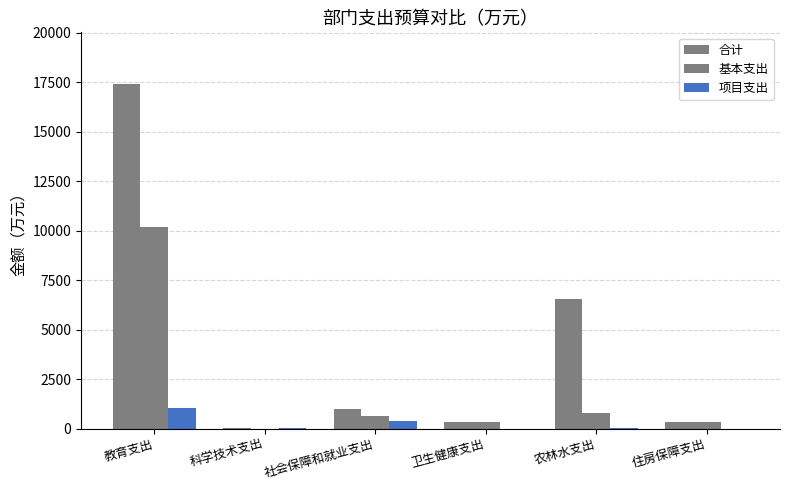

Reading left to right, what are all the values shown in this chart?

合计: 教育支出=17401.7	科学技术支出=48.0	社会保障和就业支出=1014.2	卫生健康支出=347.9	农林水支出=6563.7	住房保障支出=350.0
基本支出: 教育支出=10156.1	科学技术支出=0.0	社会保障和就业支出=622.2	卫生健康支出=347.9	农林水支出=785.8	住房保障支出=350.0
项目支出: 教育支出=1035.6	科学技术支出=48.0	社会保障和就业支出=391.9	卫生健康支出=0.0	农林水支出=50.0	住房保障支出=0.0